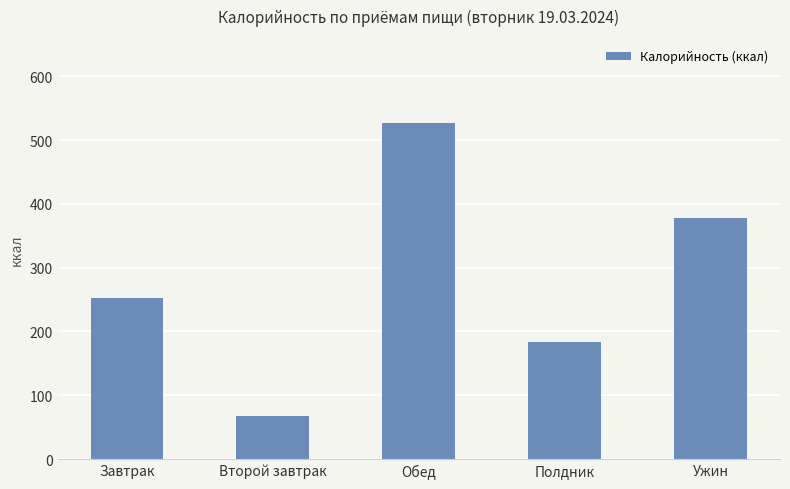

How many distinct data groups are displayed?

1